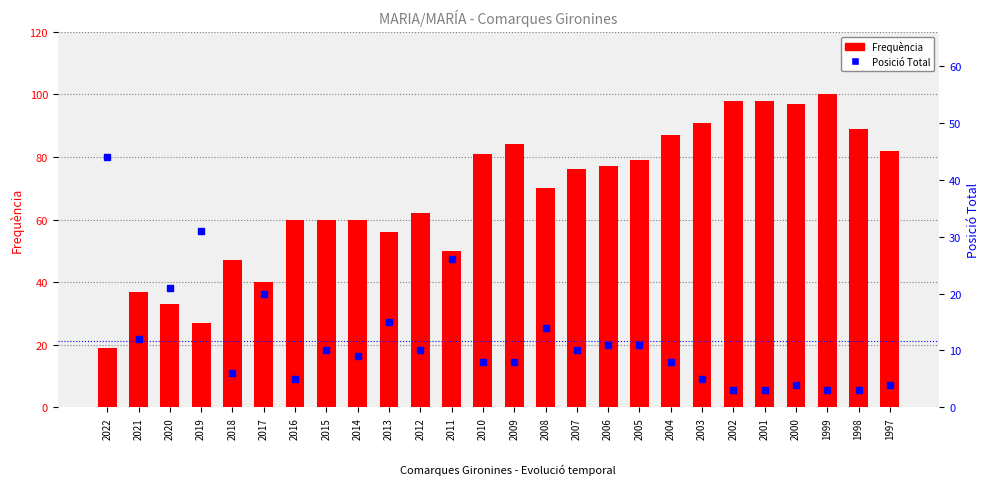

True or false: Frequència has a value of 31 at 2011.

False